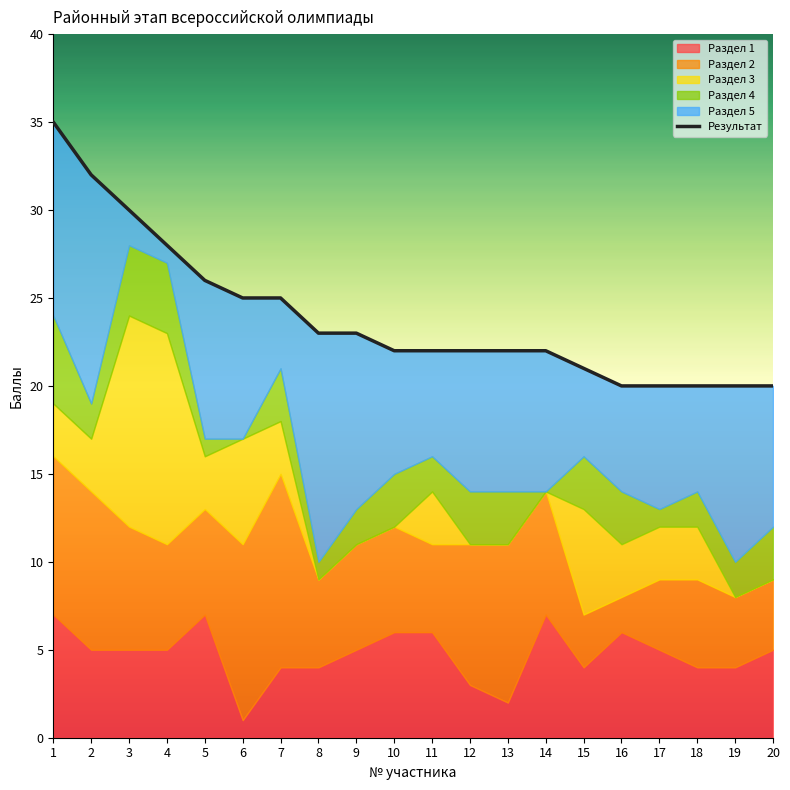

What is the value of the 6th point from the left?

25